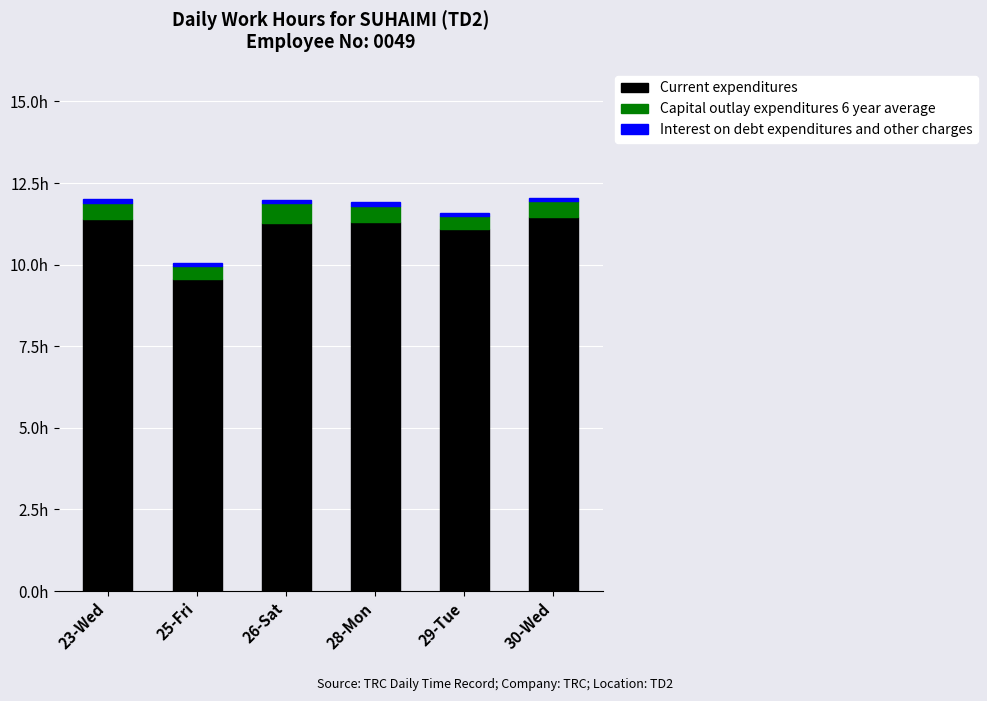

Are the bars grouped side by side (vs. stacked)?

No